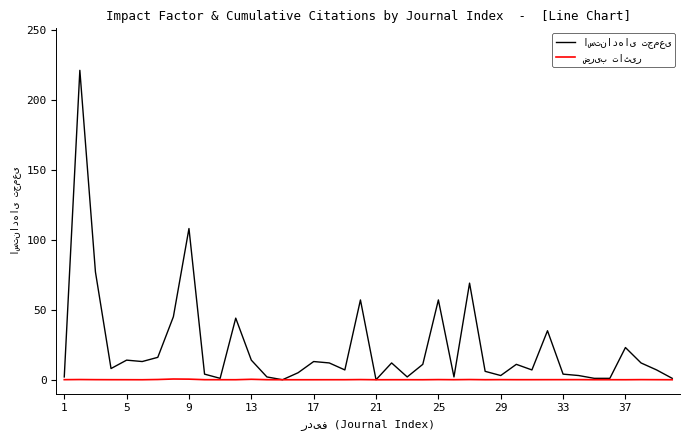

What is the greatest value displayed?

221.0